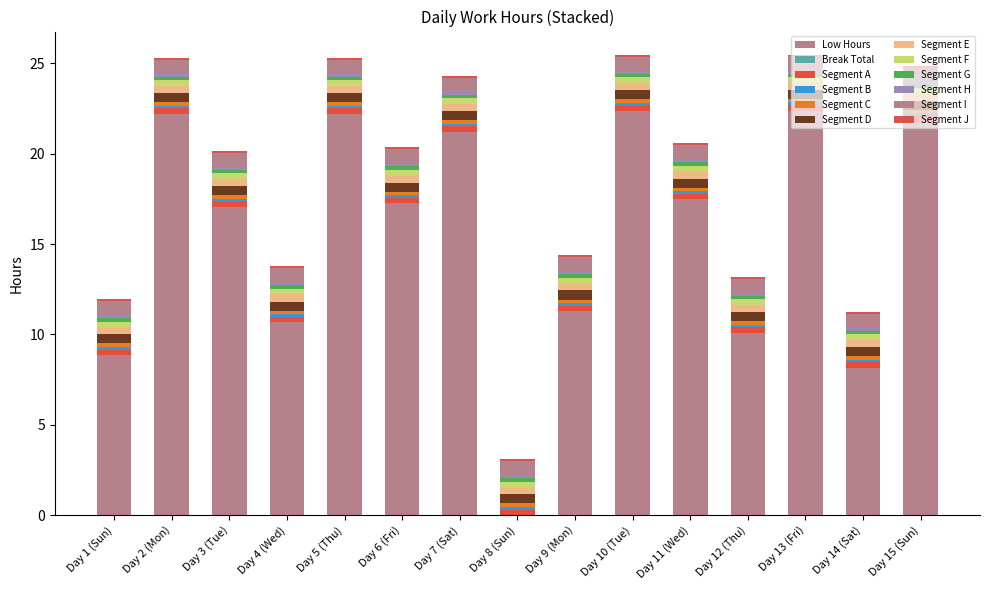

Does the chart contain stacked bars?

Yes